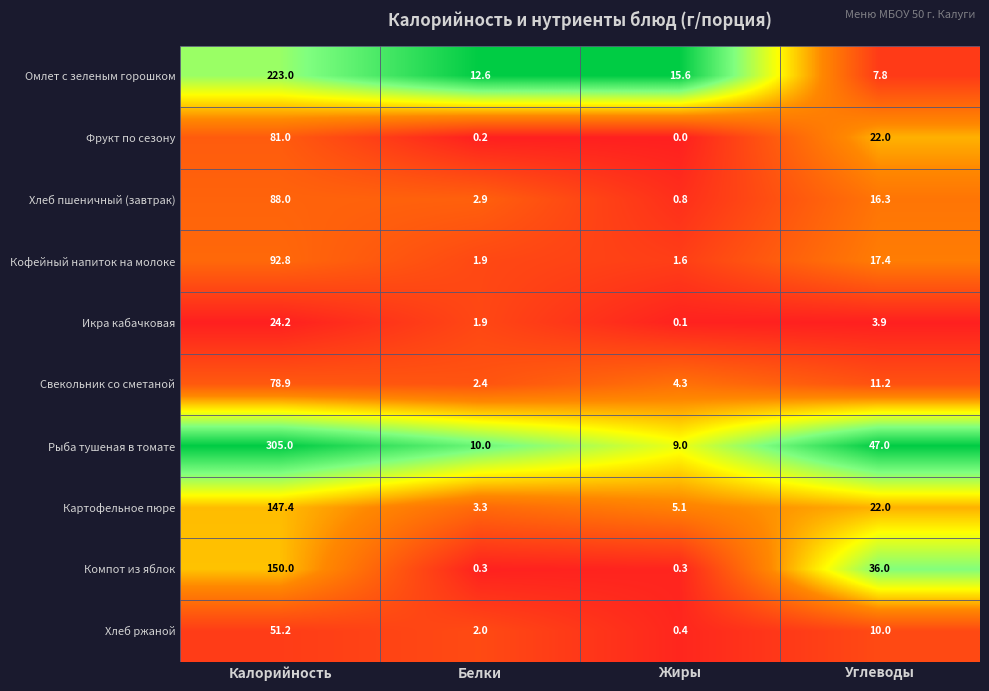

What is the maximum value shown in the chart?

305.0